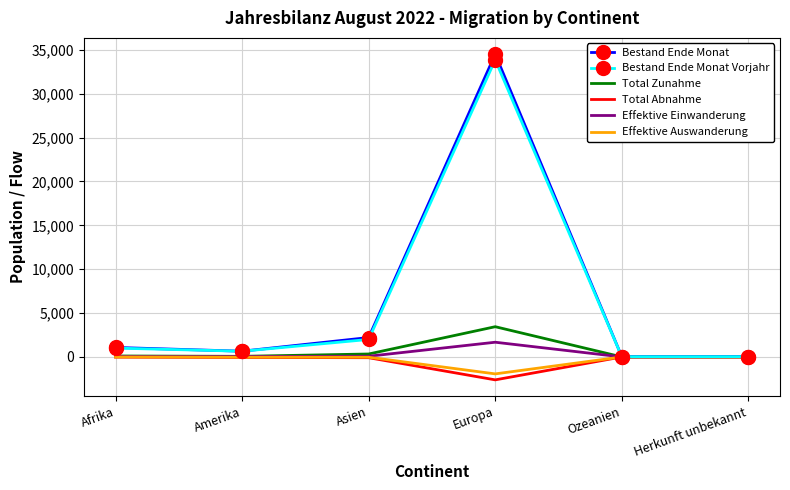

Between Asien and Europa, which series saw the biggest shift?

Bestand Ende Monat